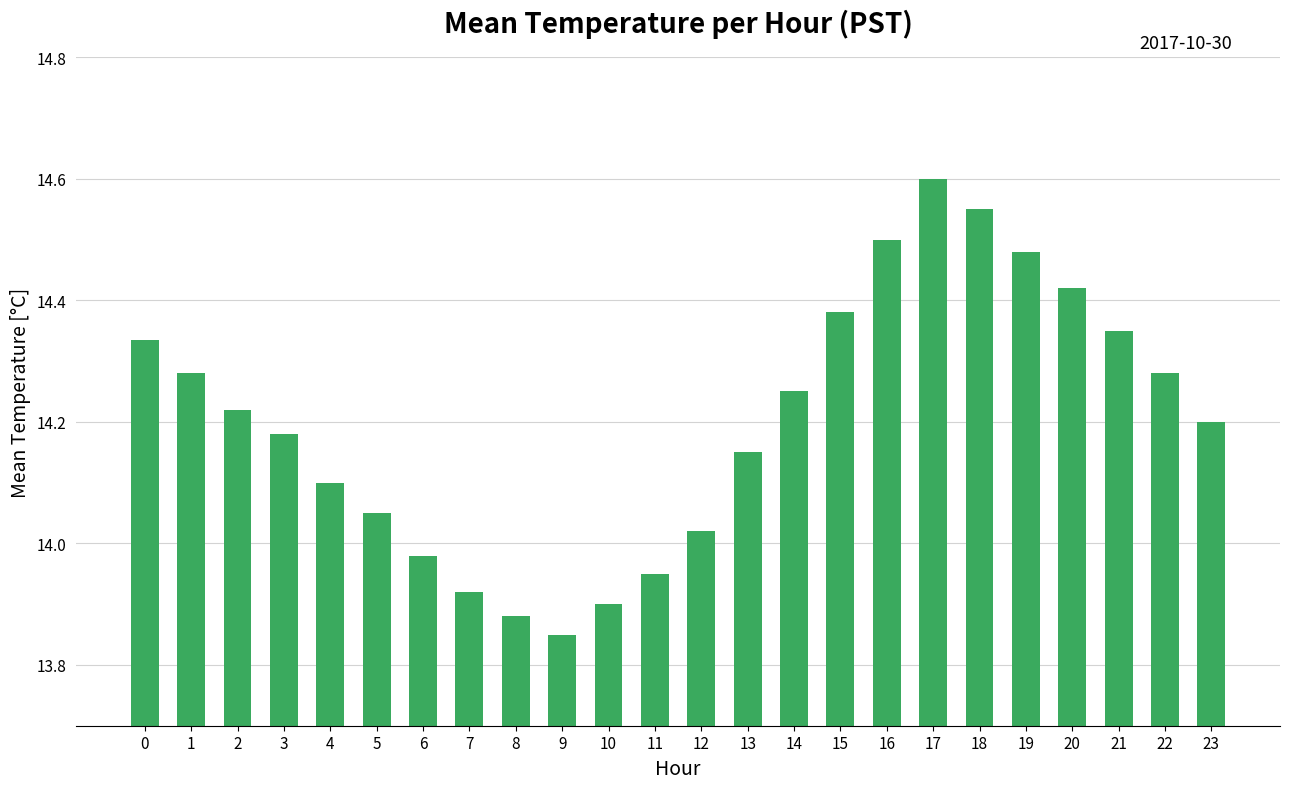

At which category does the chart reach its minimum across all series?

9